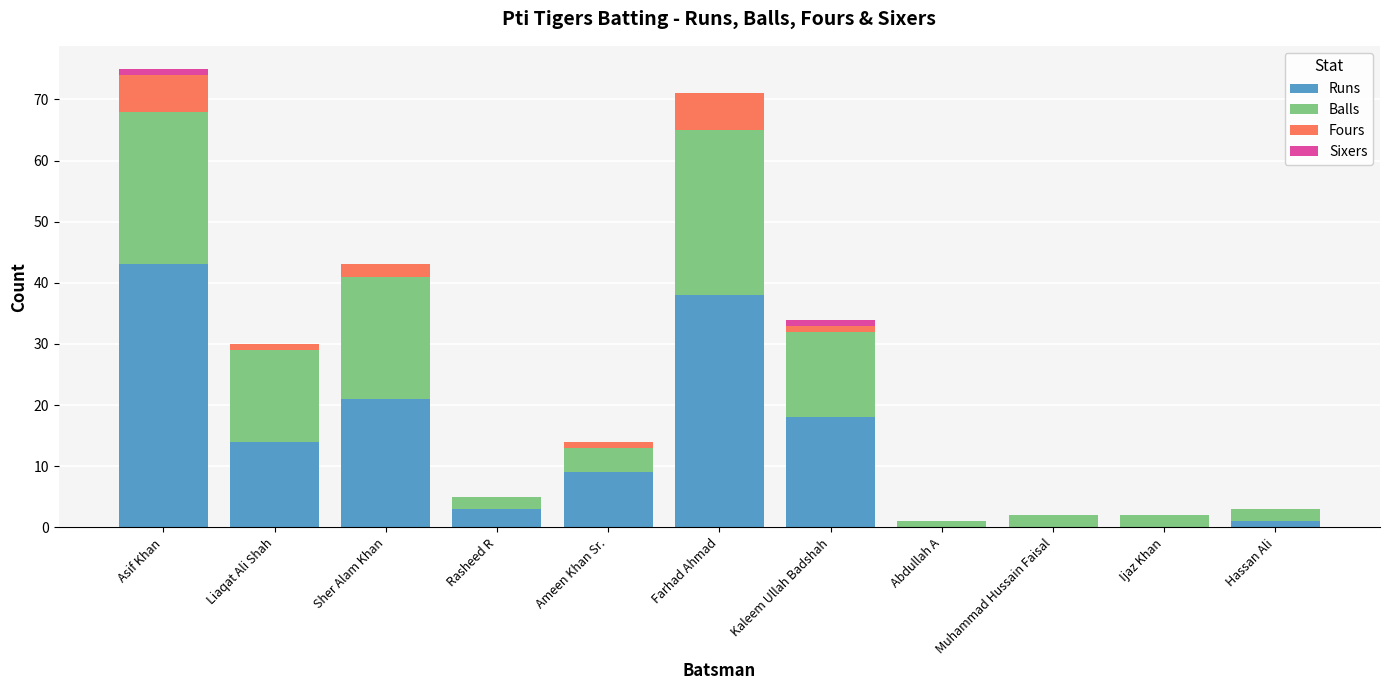

What is the highest value of the Runs series?

43